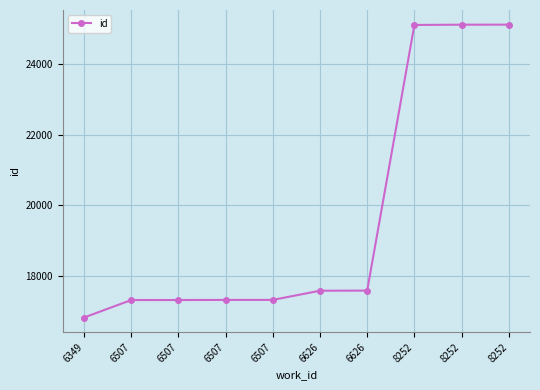

What is the difference between the values at 6507 and 6626?

267